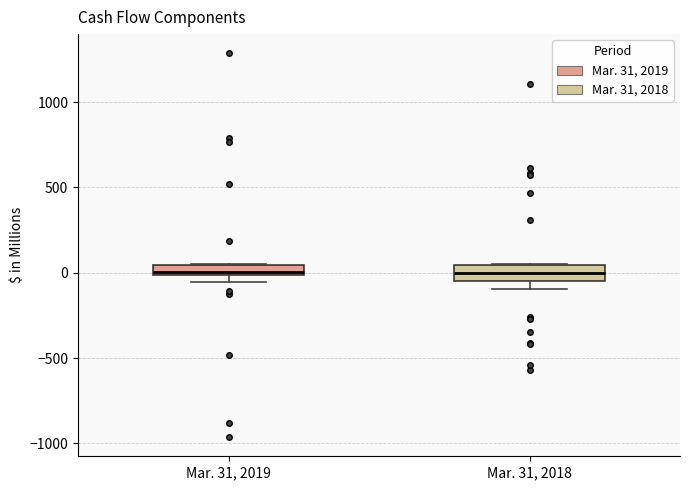

Where is the lower edge of the box for Mar. 31, 2018 on the y-axis? The values are not printed on the chart, so give them approximately, as read against the axis.

-50